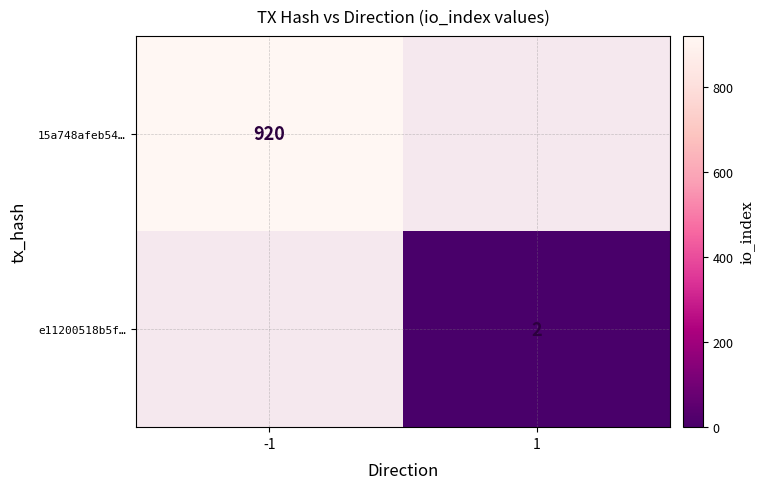

The e11200518b5f… series shows 3 at 1. True or false?

False